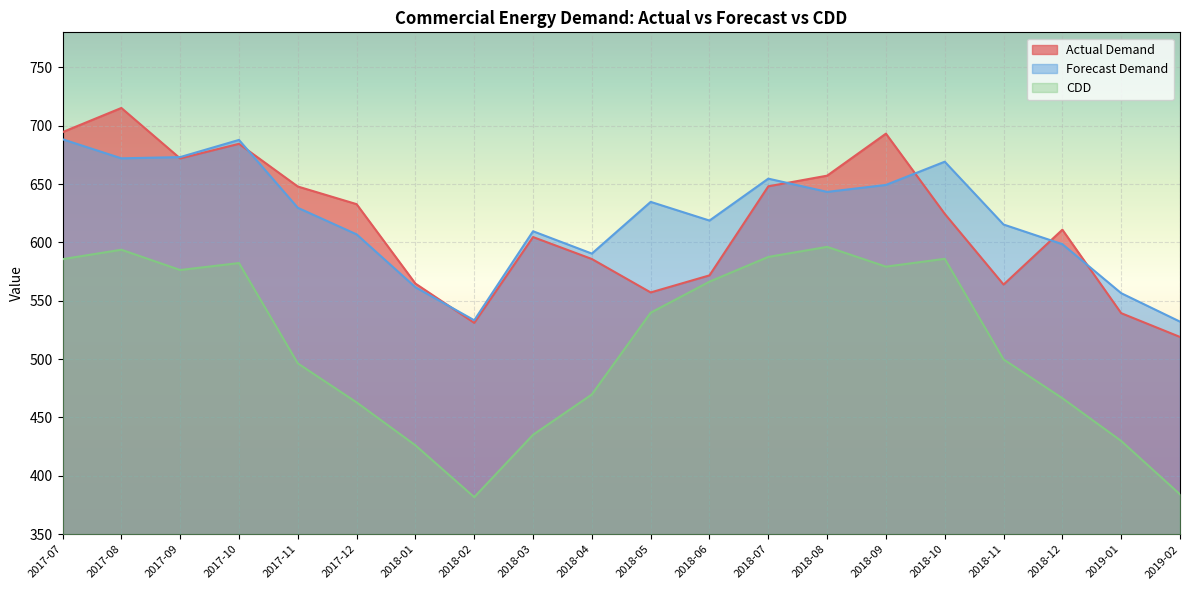

Which category has the lowest value in the Actual Demand series?

2019-02